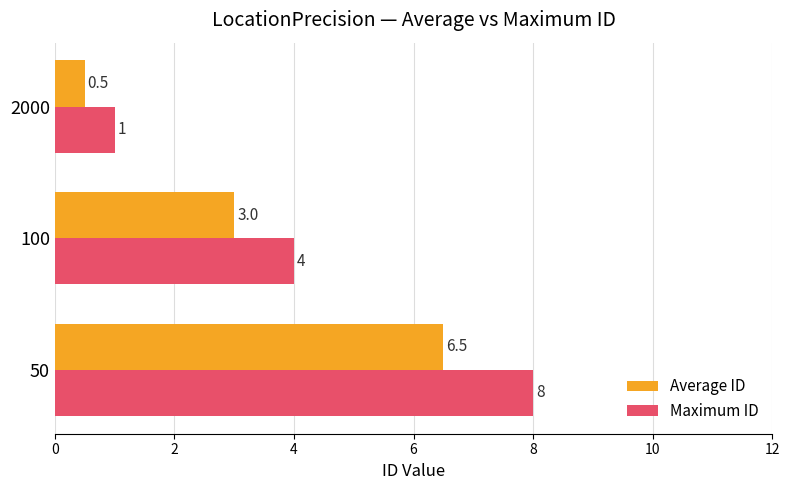

Between 100 and 2000, which series saw the biggest shift?

Maximum ID